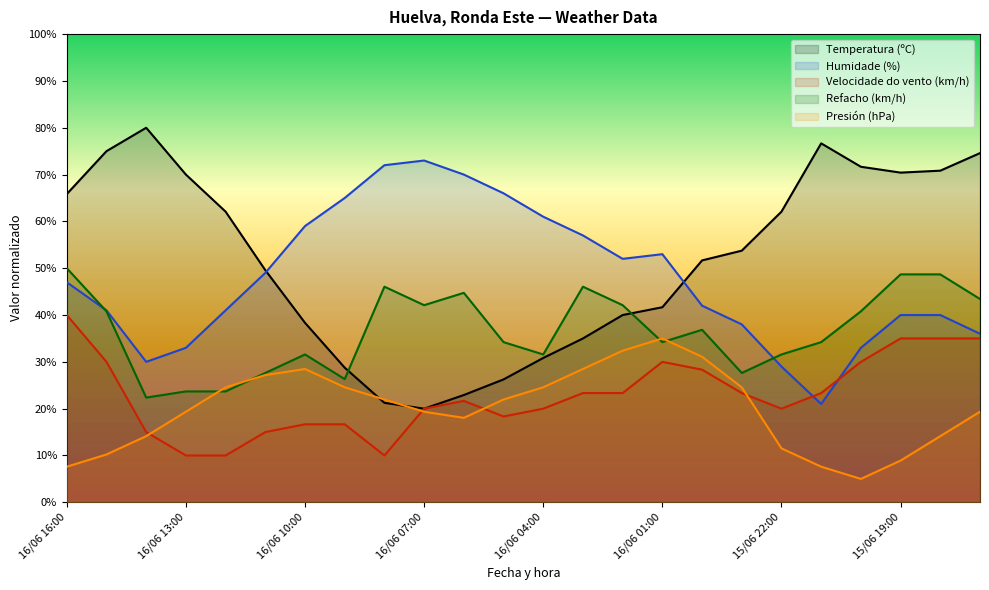

Where is the first local maximum for Humidade (%)?

16/06 07:00